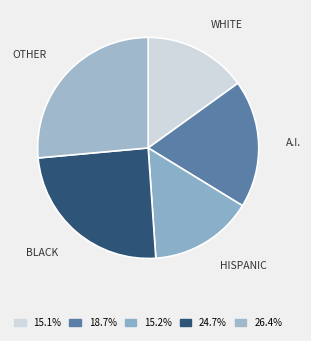

Count the number of slices in the pie.

5